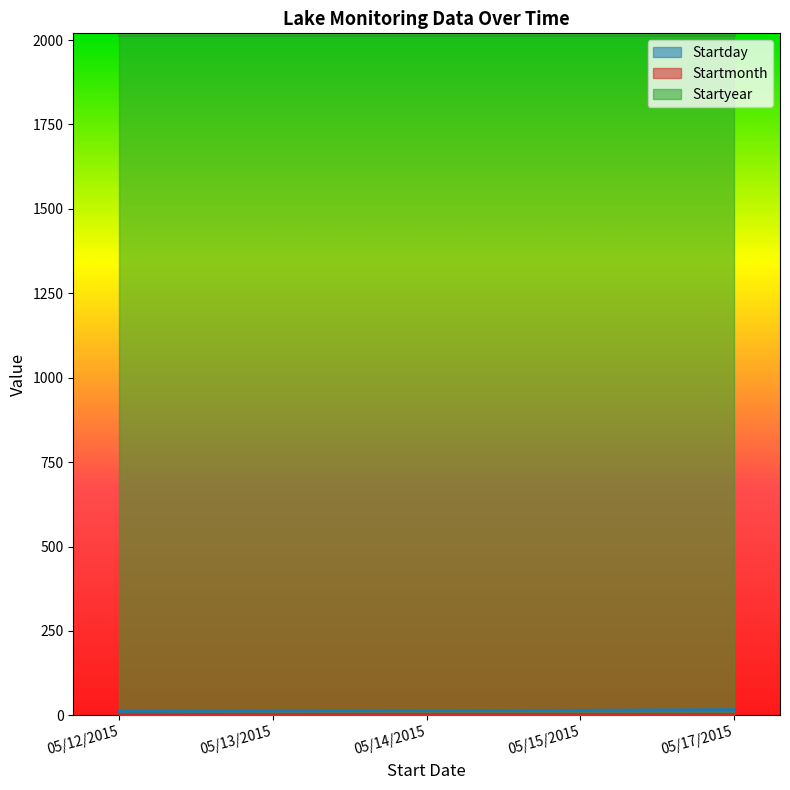

At which label does Startday reach its minimum?

05/12/2015